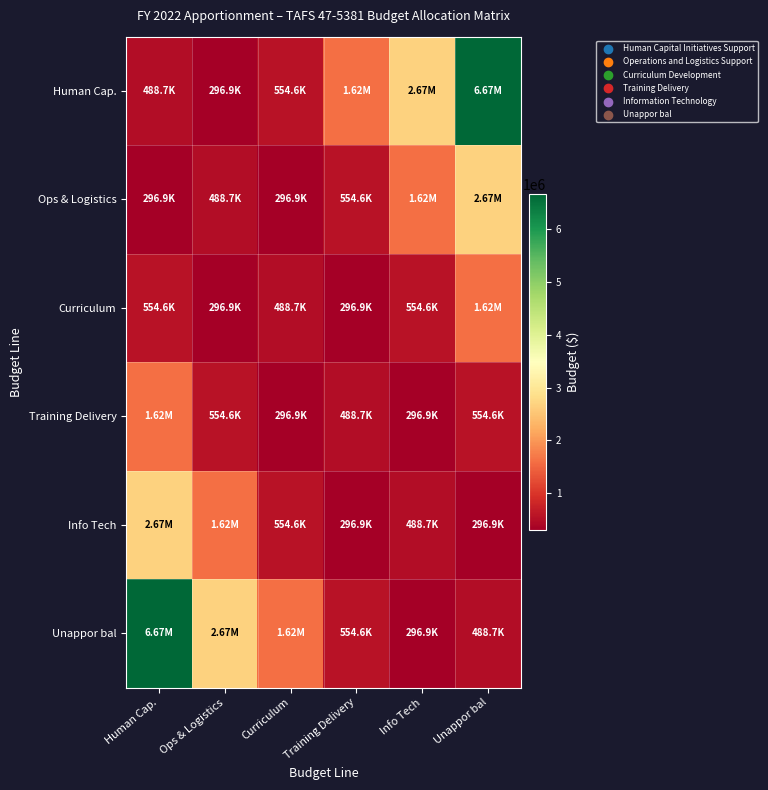

Which series has the largest total across all categories?

Human Cap.